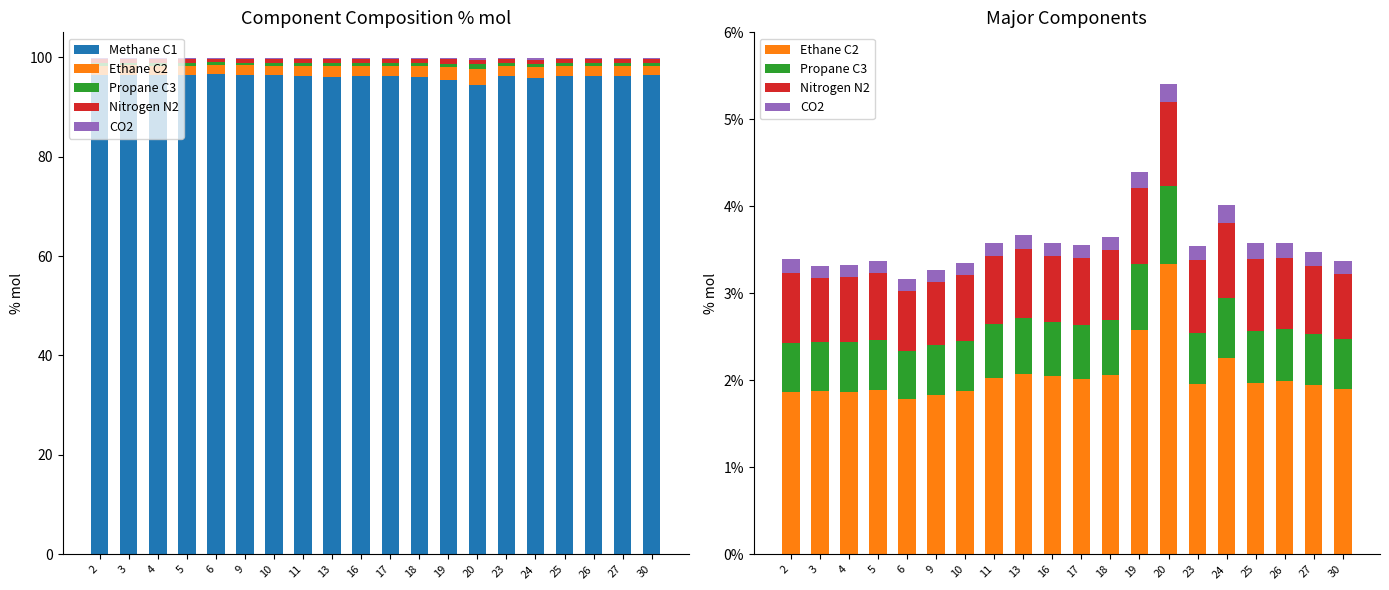

What is the approximate value of Methane C1 at 11?

96.2